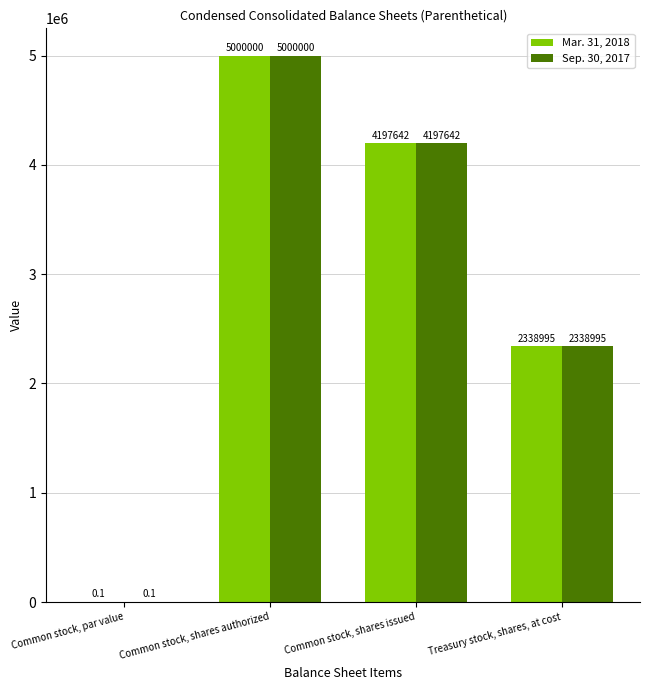

The value of Sep. 30, 2017 at Common stock, shares issued is 2225677.0. True or false?

False